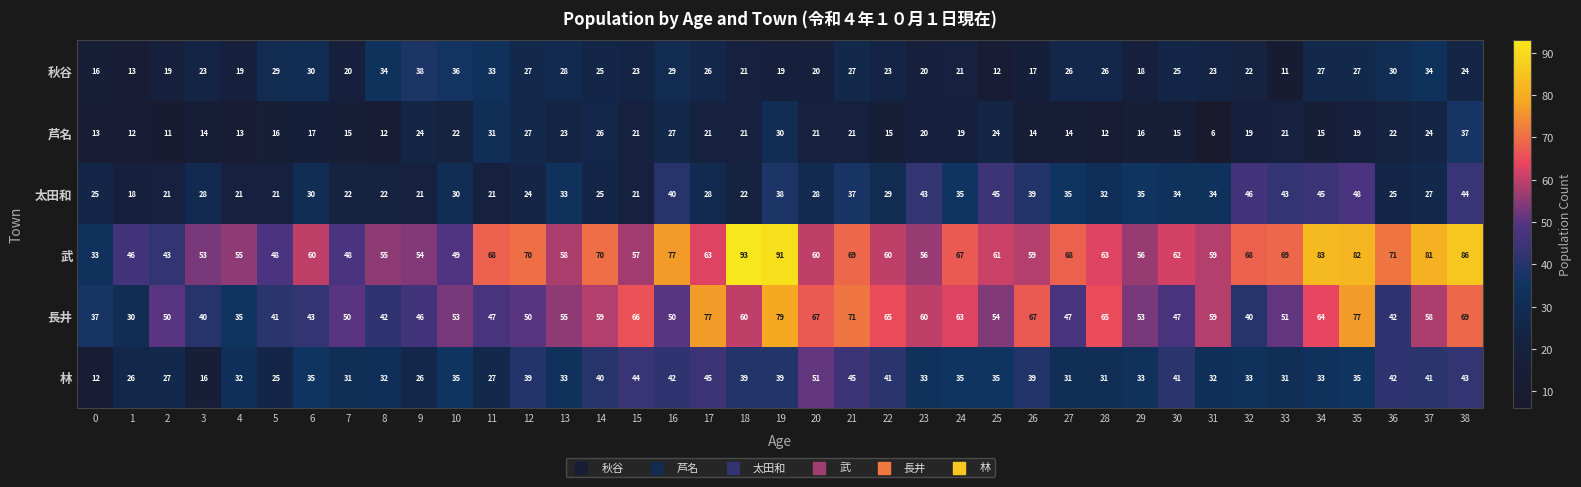

What is the sum of the 秋谷 values at 10 and 23?

56